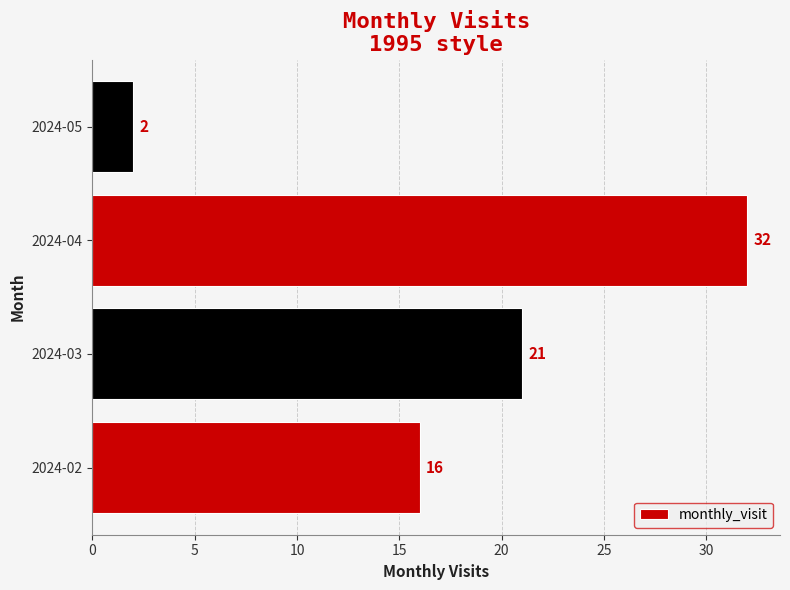

At which category does the chart reach its minimum across all series?

2024-05